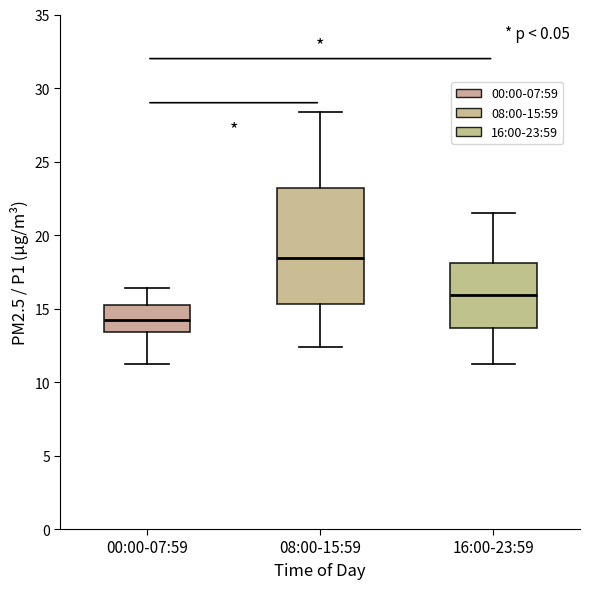

Reading left to right, read every box against the y-axis: the position of its median line, the range the box covers, and the ends of its whiskers. The values are not printed on the chart, so give them approximately, as read against the axis.

00:00-07:59: median 14.0, box 13.5 to 15.5, whiskers 11.0 to 16.5
08:00-15:59: median 18.5, box 15.5 to 23.0, whiskers 12.5 to 28.5
16:00-23:59: median 16.0, box 13.5 to 18.0, whiskers 11.0 to 21.5